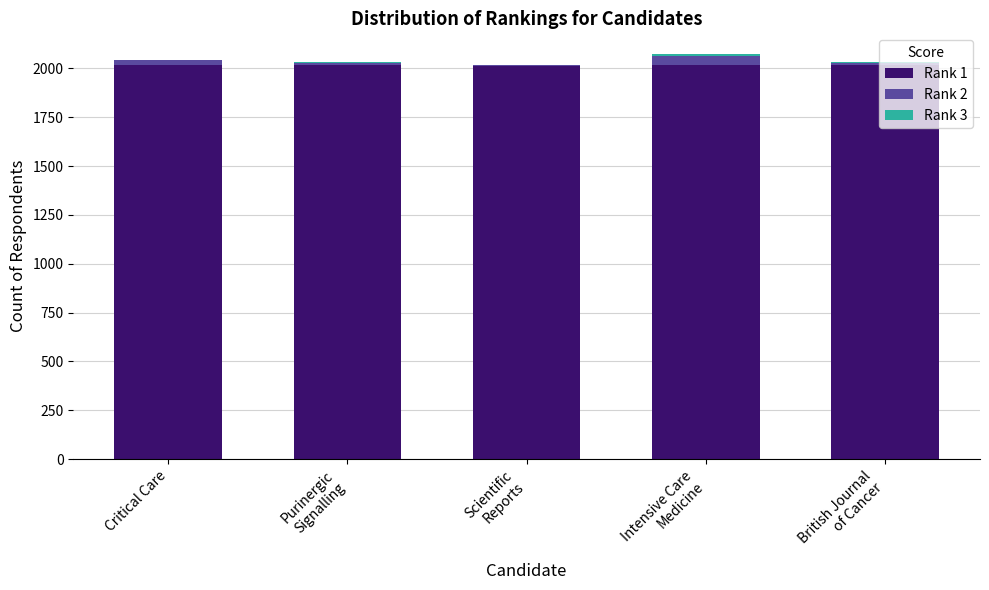

At which label is Rank 3 closest to 5?

Critical Care